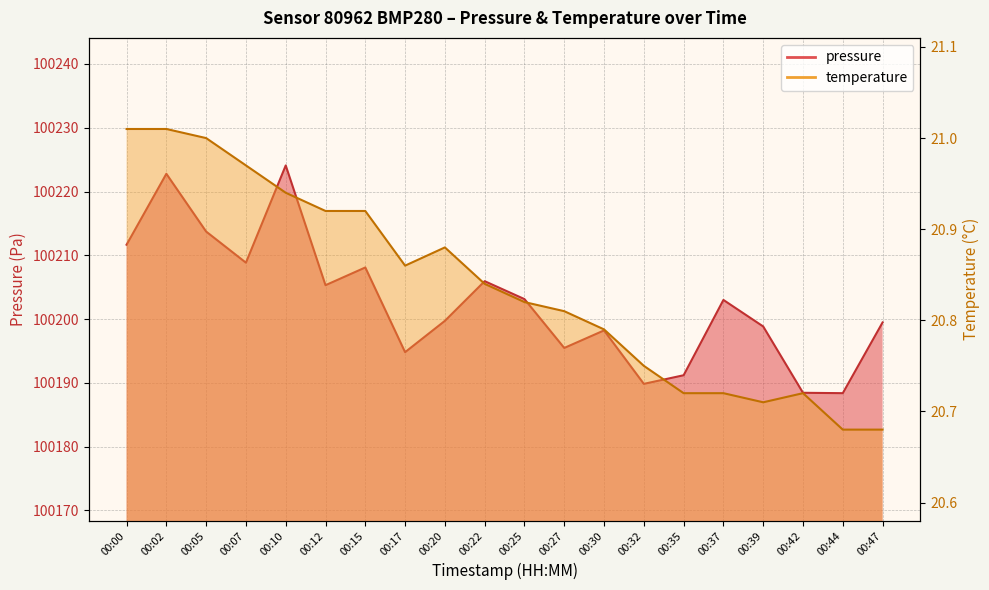

In temperature, how many points are lower than both neighbors (excluding endpoints)?

2